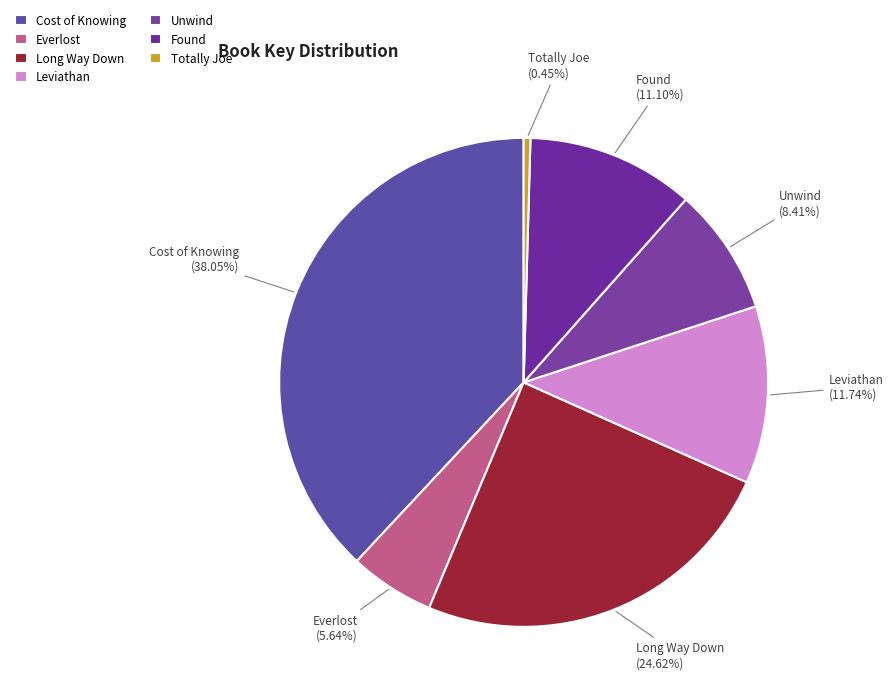

To the nearest percent, what is the difference between the largest and smallest slice percentages?

38%